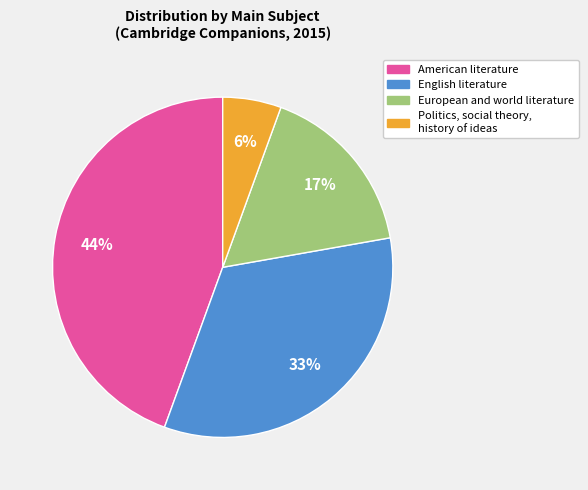

To the nearest percent, what is the average slice percentage?

25%